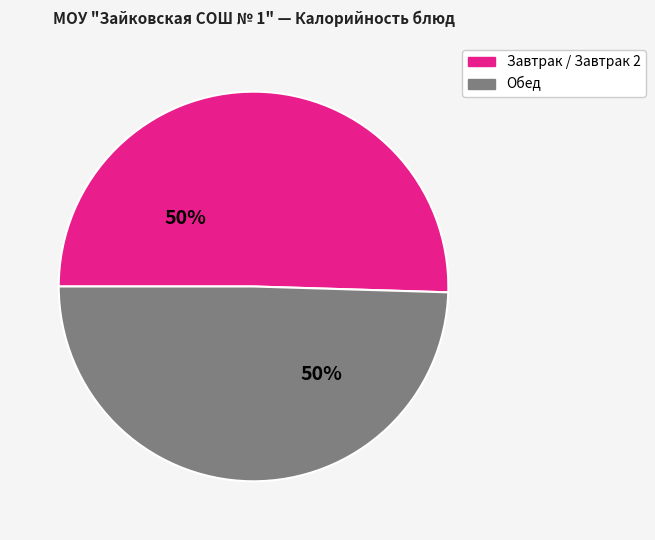

What percentage is the Завтрак / Завтрак 2 slice, to the nearest percent?

50%